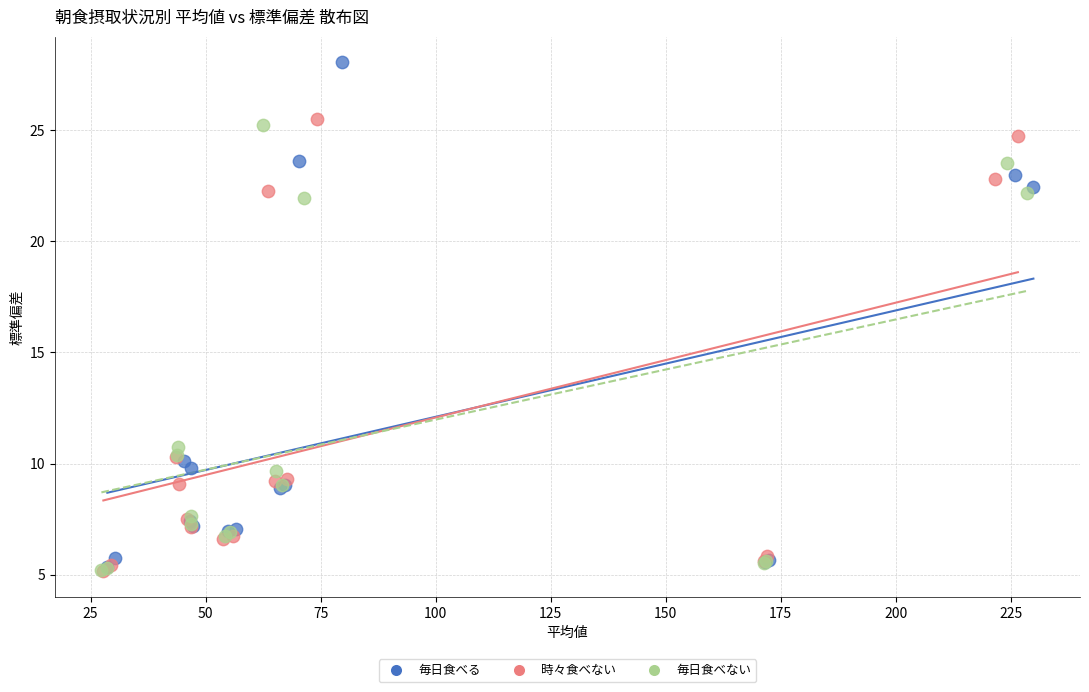

Which series has the widest spread of Y values?

毎日食べる